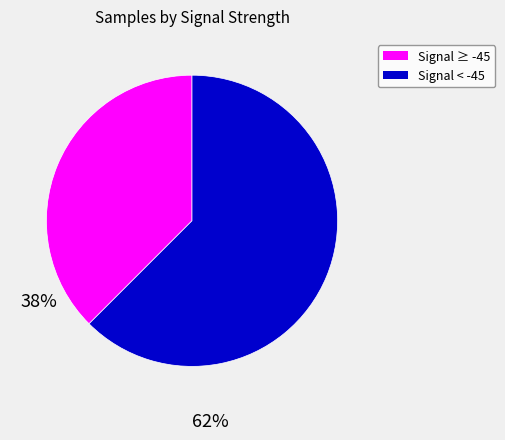

Does any single category account for the majority?

Yes